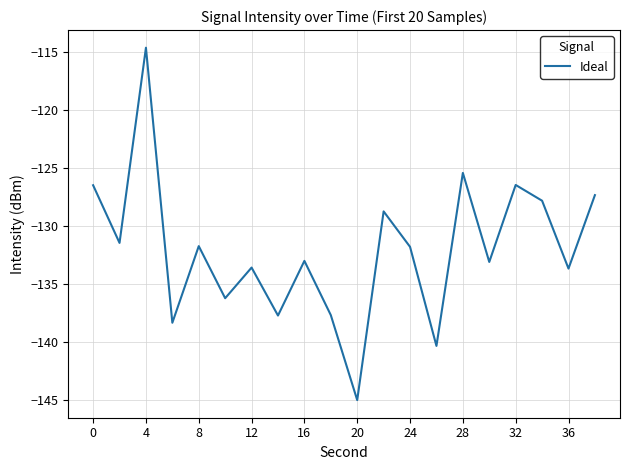

How many lines are shown in the chart?

1